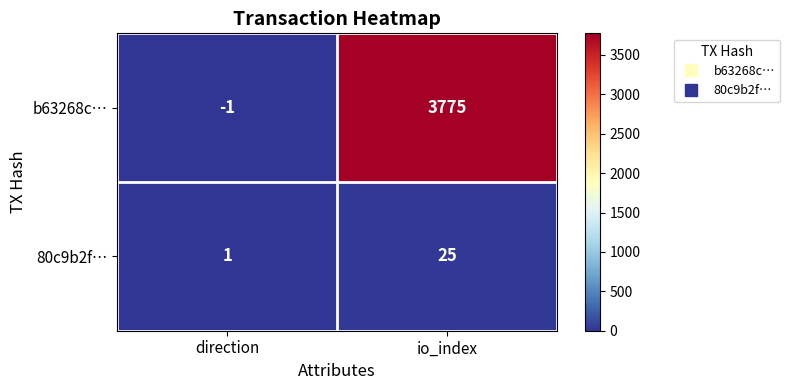

Which label corresponds to the largest value in the chart?

io_index